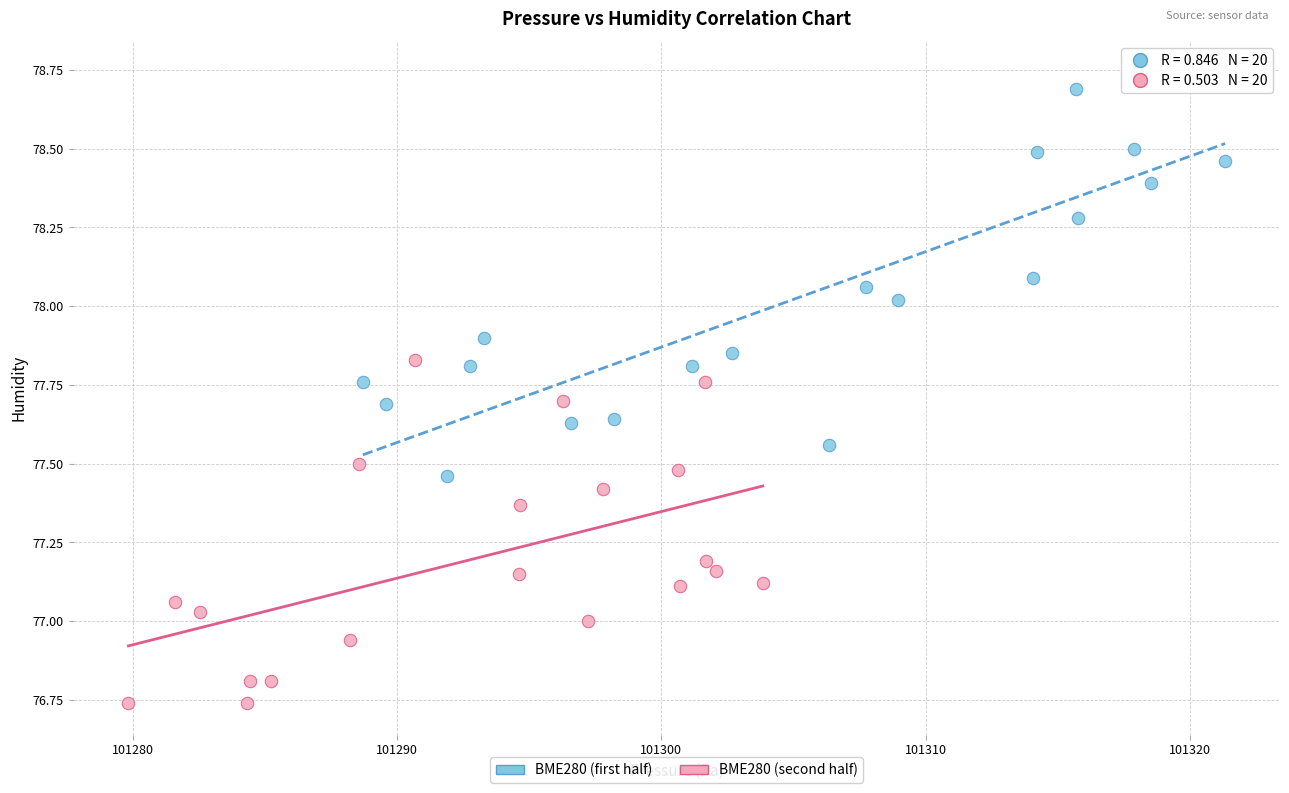

Which series reaches the minimum Y coordinate?

BME280 (second half)